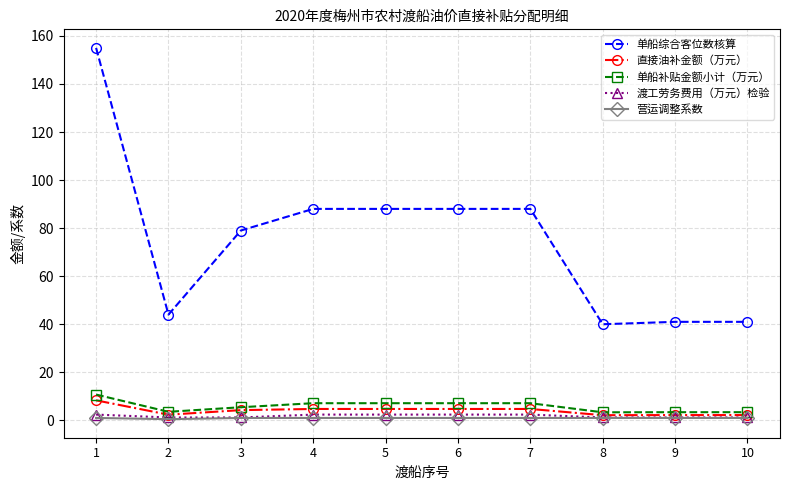

Is the value of 单船综合客位数核算 at 7 greater than the value of 直接油补金额（万元） at 1?

Yes